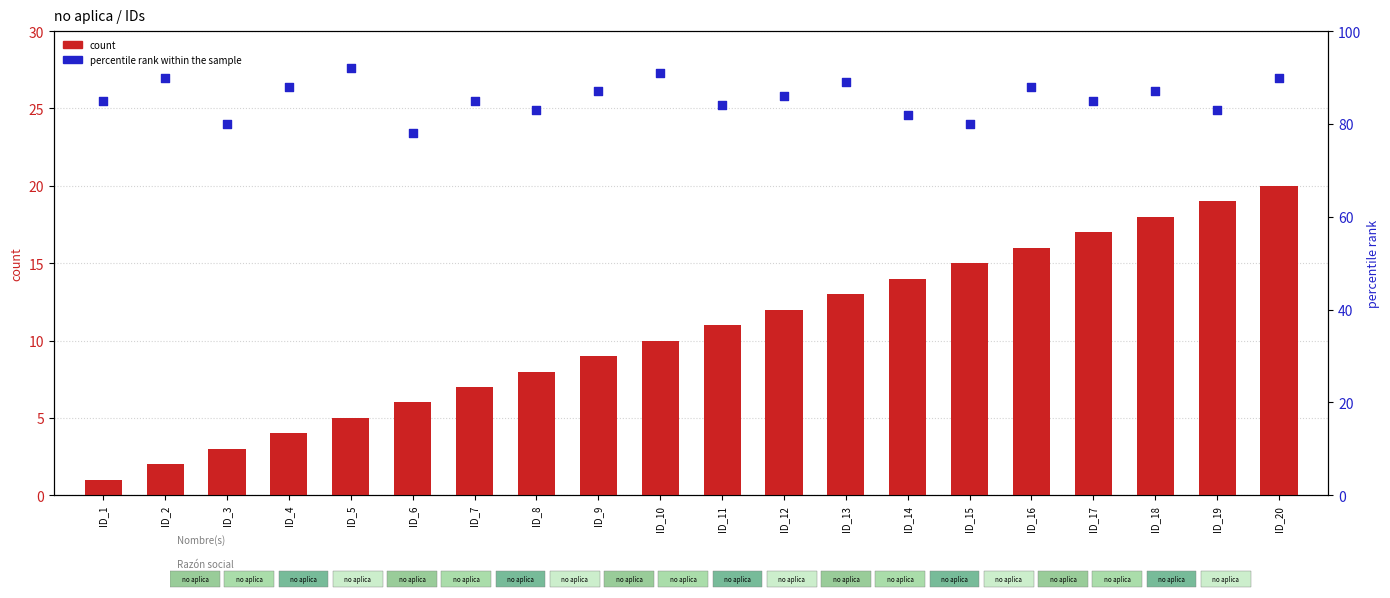

Which series reaches the maximum Y coordinate?

percentile rank within the sample